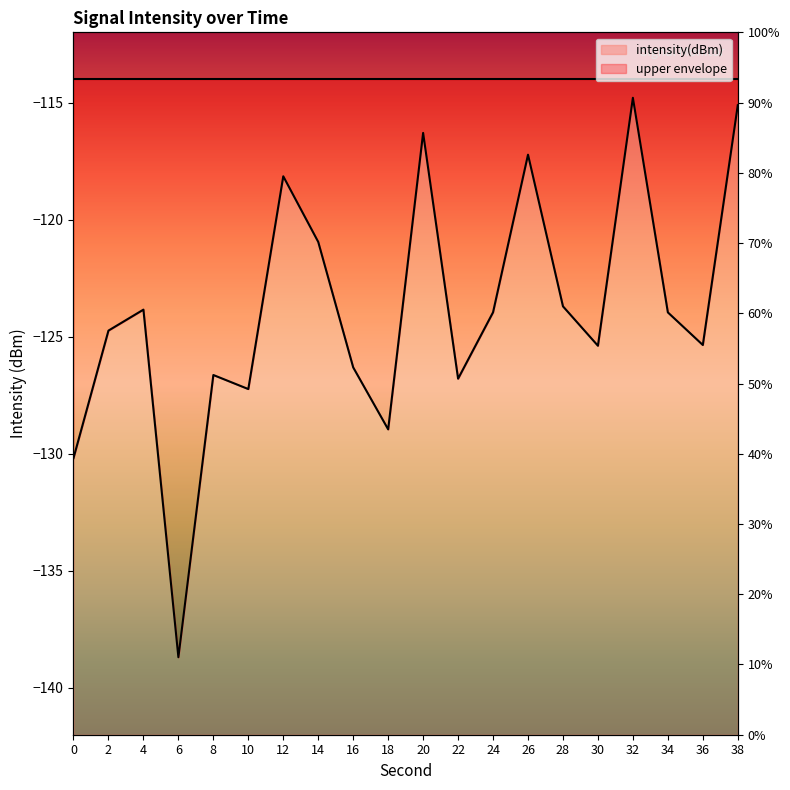

What is the greatest value displayed?

-114.8